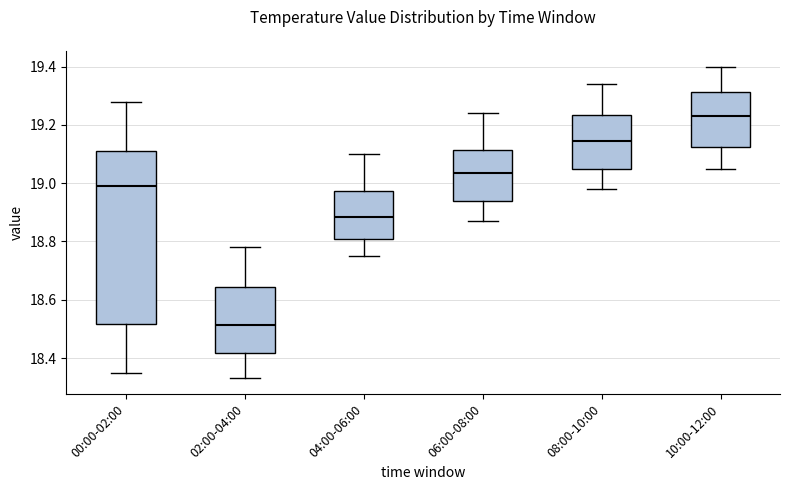

Which box has the lowest median line?

02:00-04:00